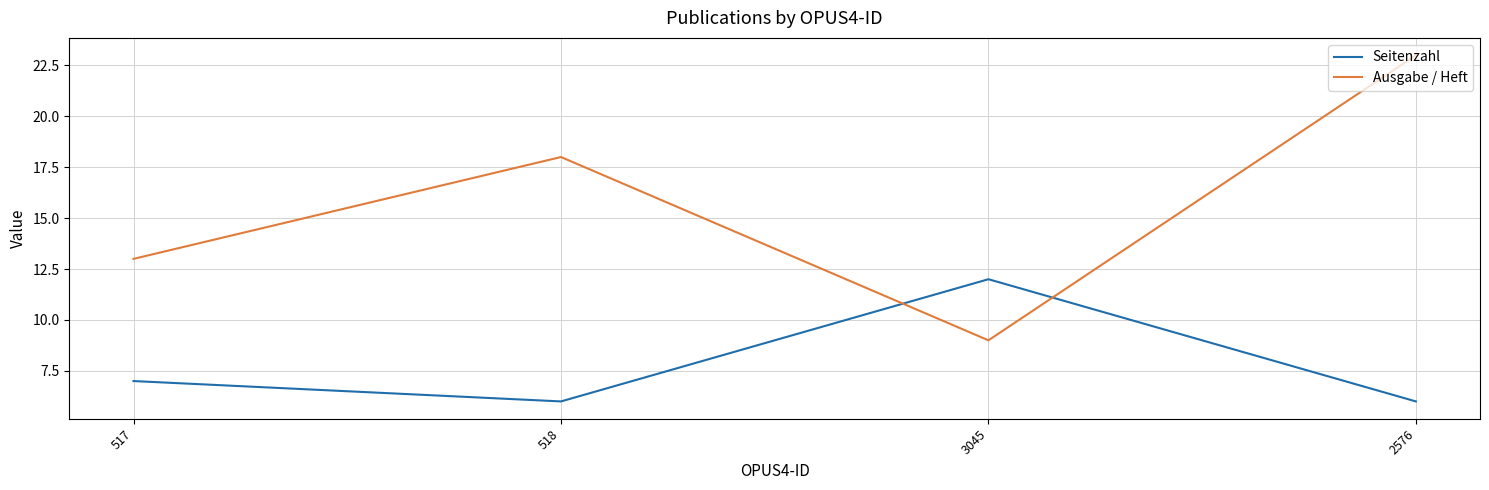

Which series ends up on top after the final intersection of Seitenzahl and Ausgabe / Heft?

Ausgabe / Heft